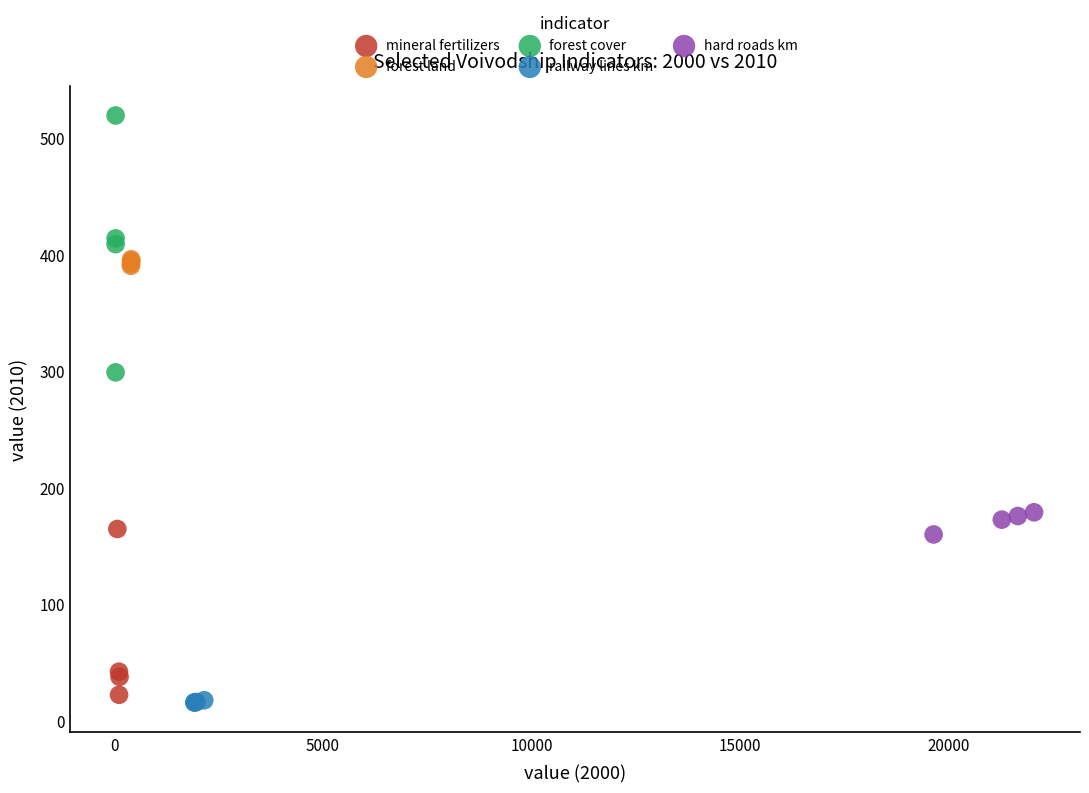

Which series has the largest Y range (max minus min)?

forest cover